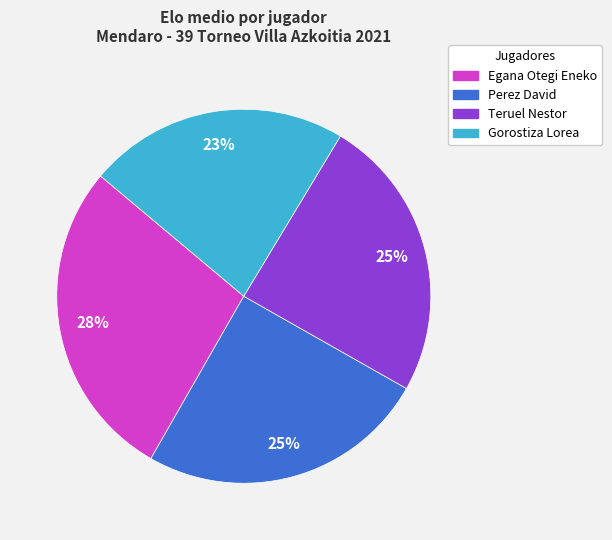

Is the sum of Teruel Nestor and Perez David greater than half?

No